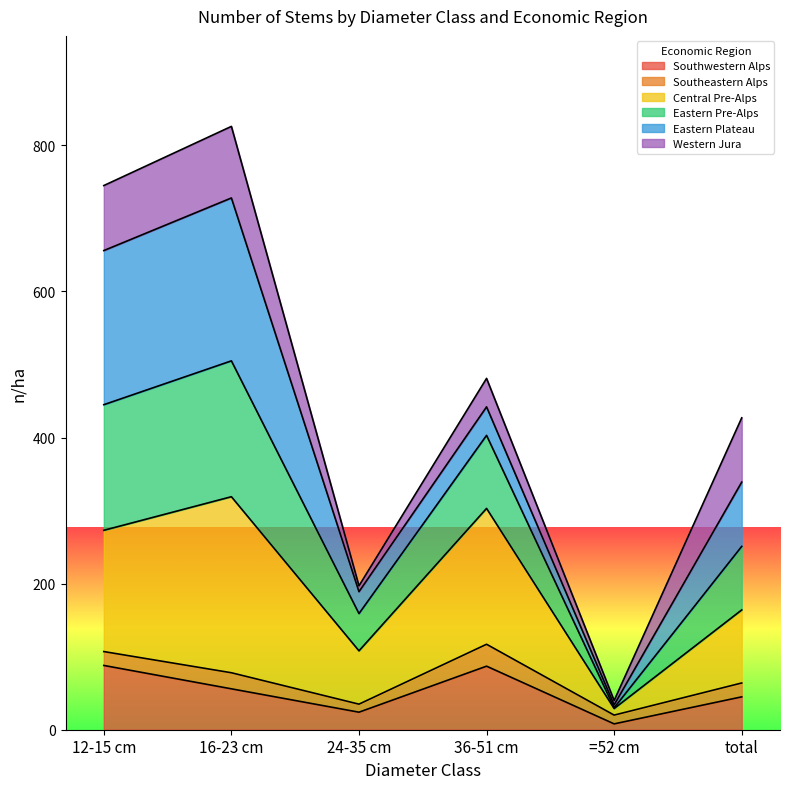

True or false: Southwestern Alps has a value of 88 at 12-15 cm.

True